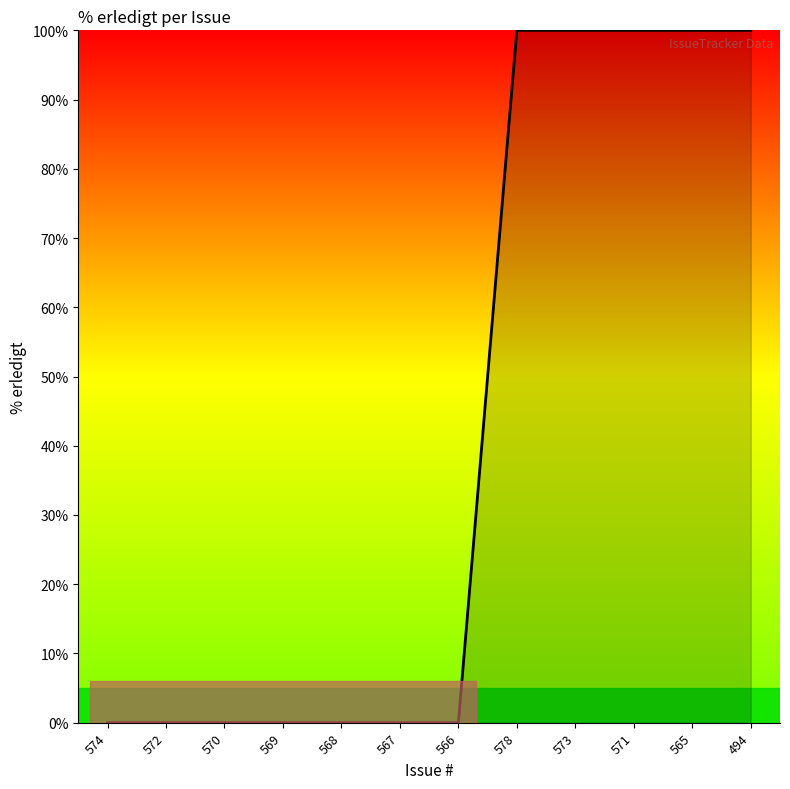

What is the sum of all values?

500